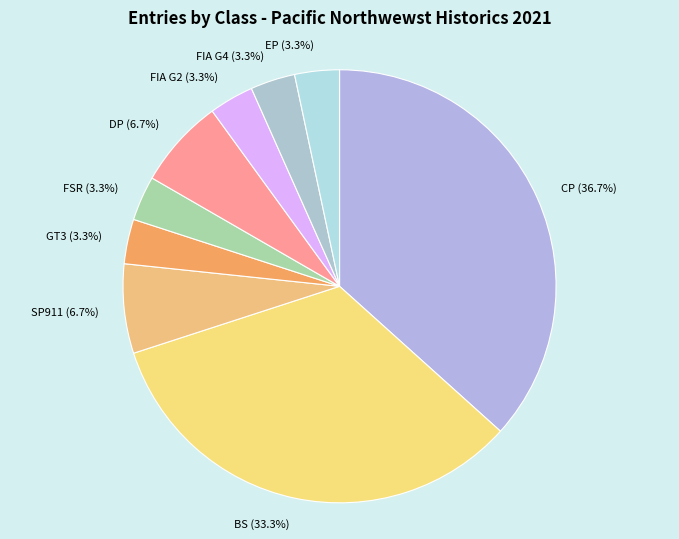

What is the largest slice in the pie chart?

CP